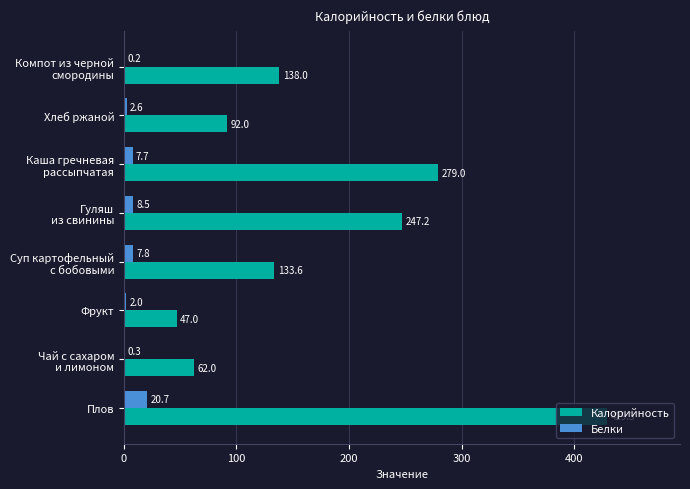

Which series has the widest spread of values?

Калорийность